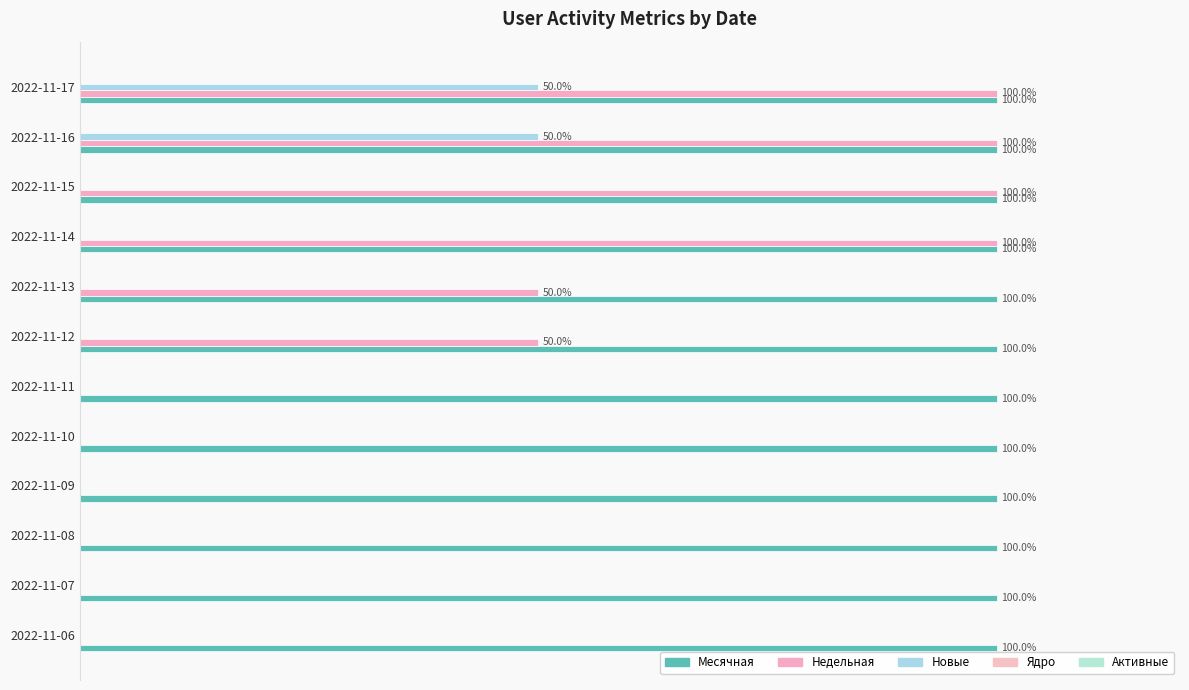

What is the value of the Недельная bar at the 9th from the left?

100.0